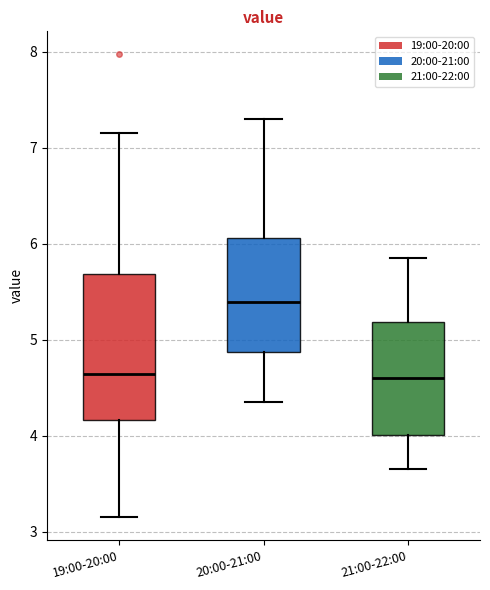

Comparing the boxes themselves (not the whiskers), which one is the tallest?

19:00-20:00